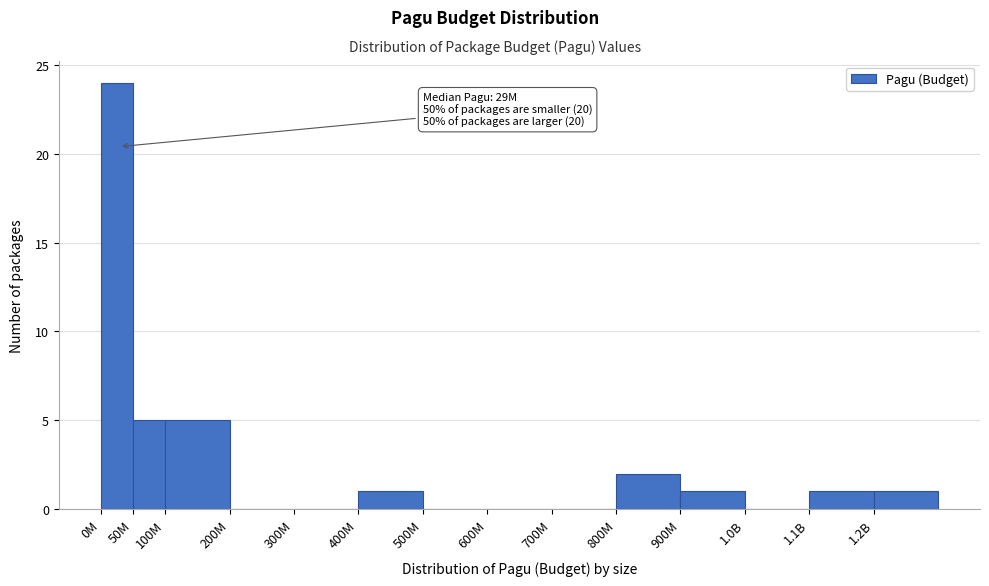

Reading left to right, transcribe all the data shown in this chart.

0M=24	50M=5	100M=5	200M=0	300M=0	400M=1	500M=0	600M=0	700M=0	800M=2	900M=1	1.0B=0	1.1B=1	1.2B=1